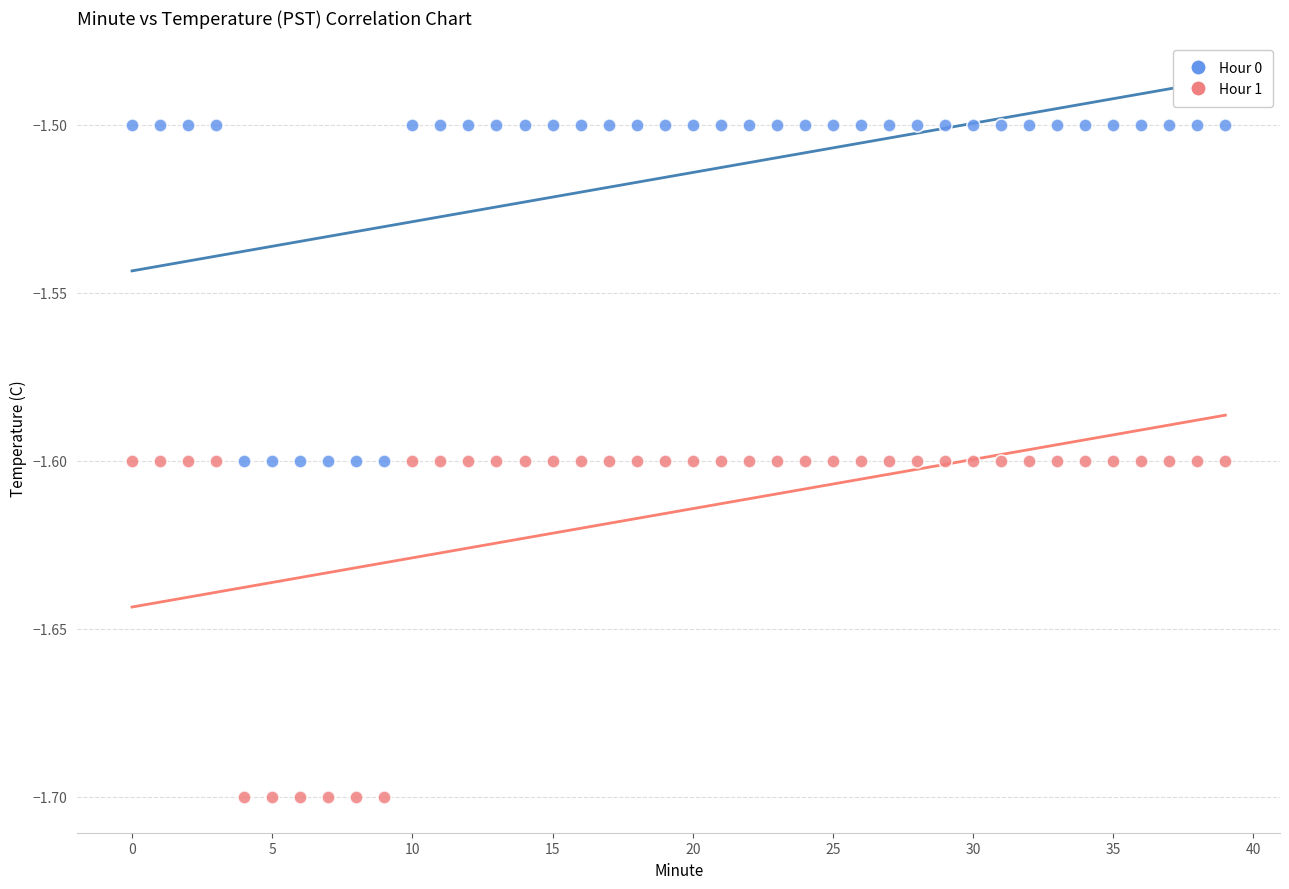

Which series contains the lowest Y value?

Hour 1